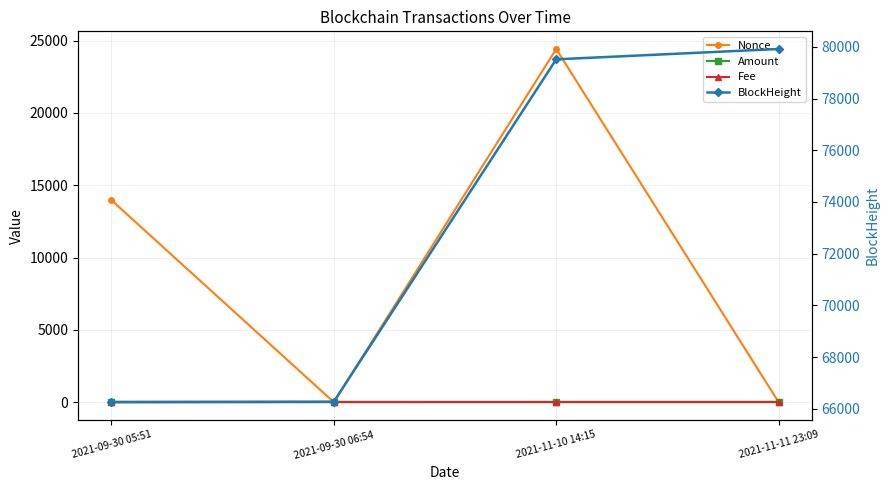

True or false: BlockHeight has a value of 112765.6 at 2021-11-10 14:15.

False